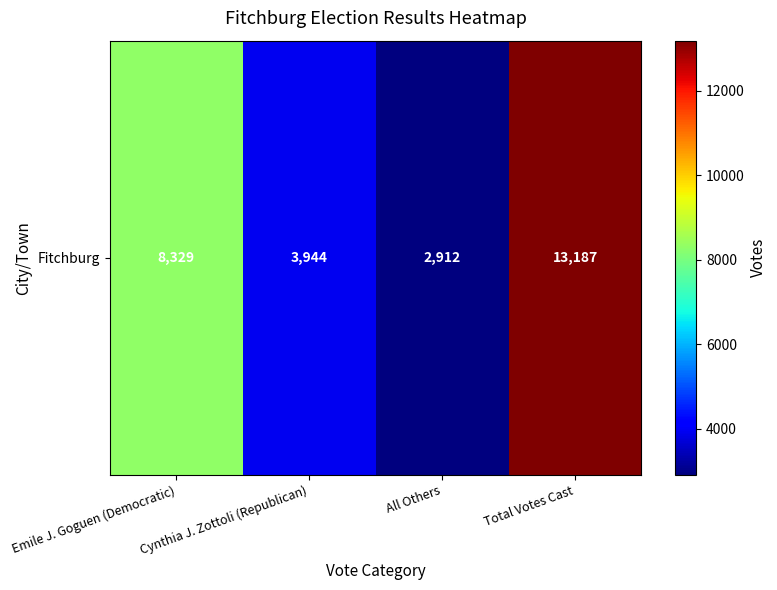

List the labels in order of value, largest first.

Total Votes Cast, Emile J. Goguen (Democratic), Cynthia J. Zottoli (Republican), All Others